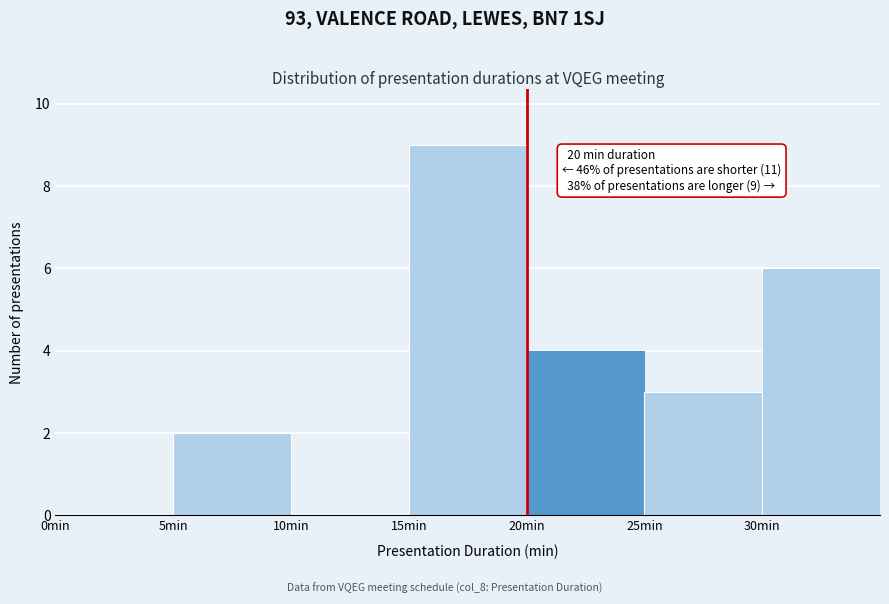

Over which range of the x-axis is the bar tallest?

15 to 20